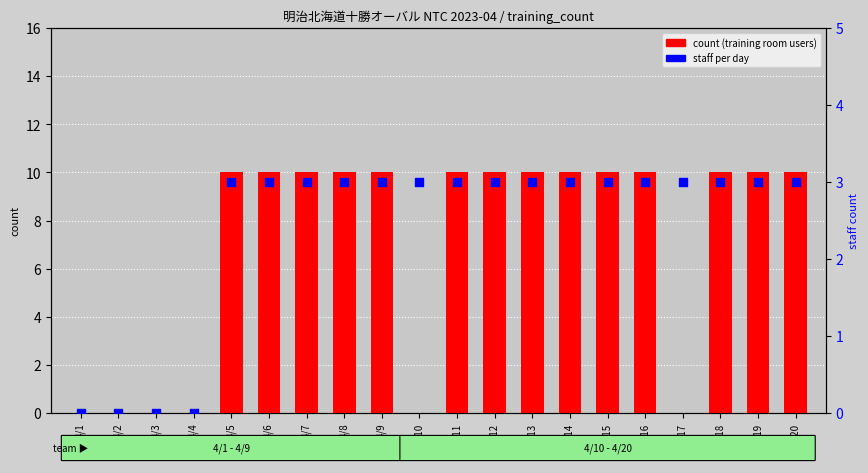

Which series reaches the minimum Y coordinate?

count